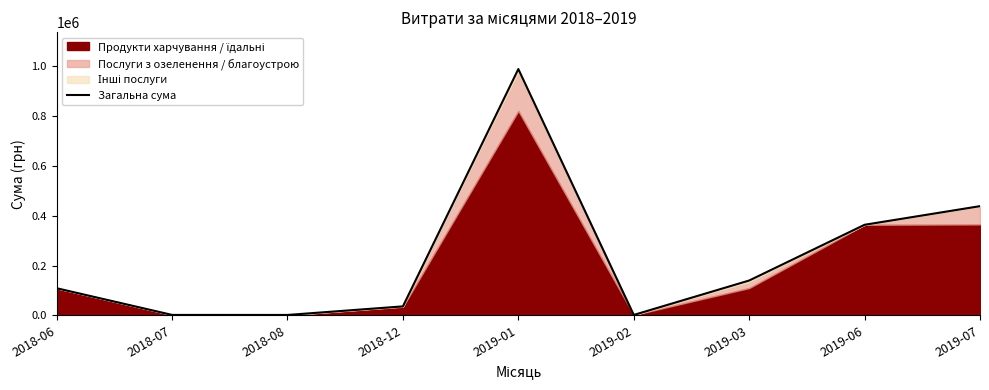

How many lines are shown in the chart?

1